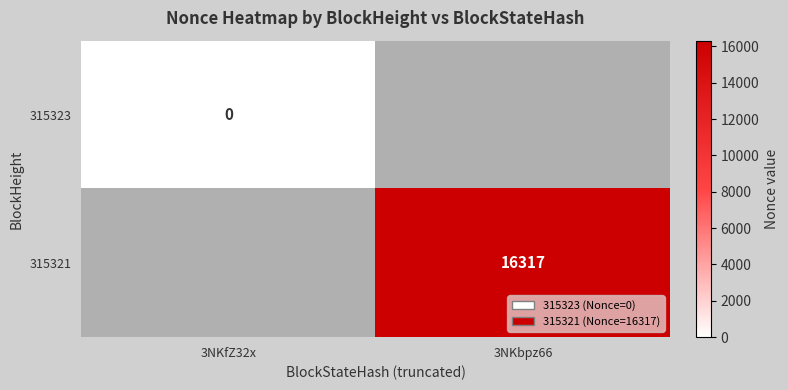

Which label corresponds to the smallest value in the chart?

3NKfZ32x